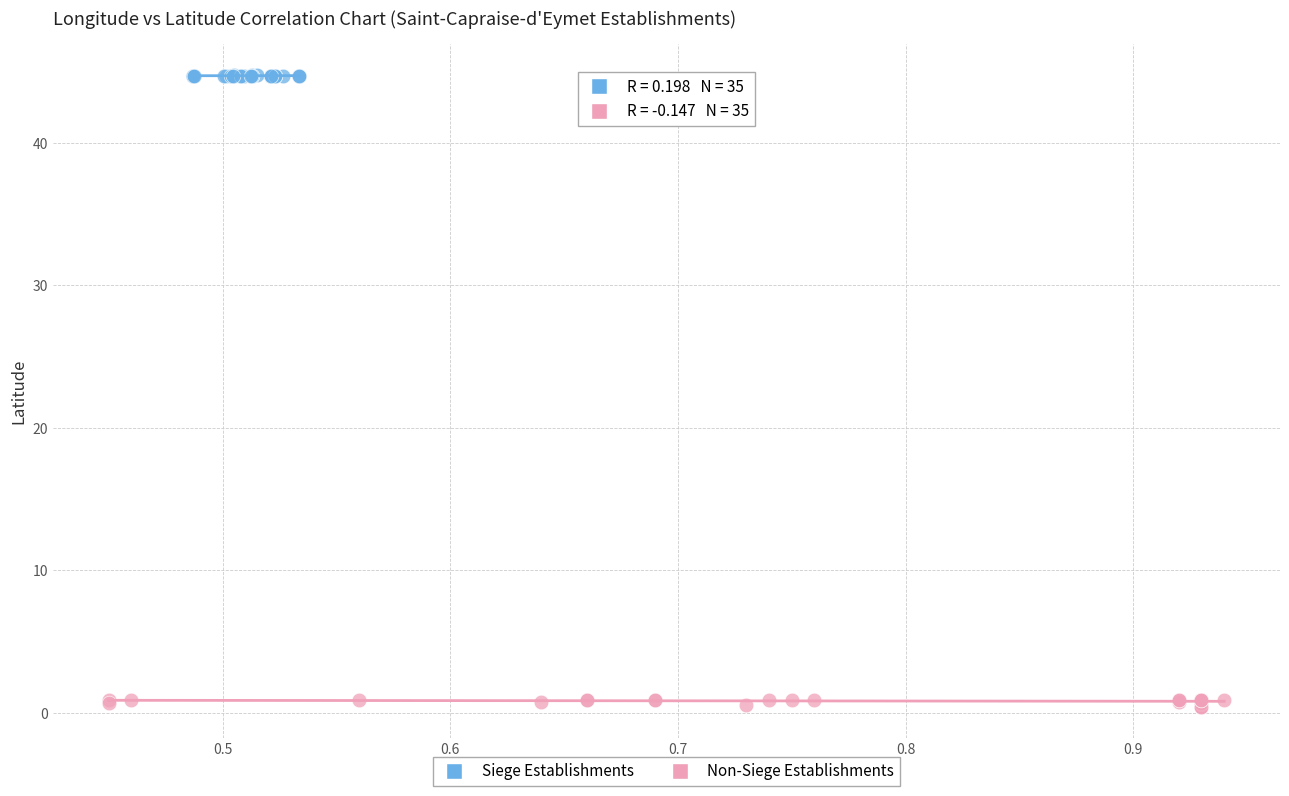

Which series has the widest spread of Y values?

Non-Siege Establishments